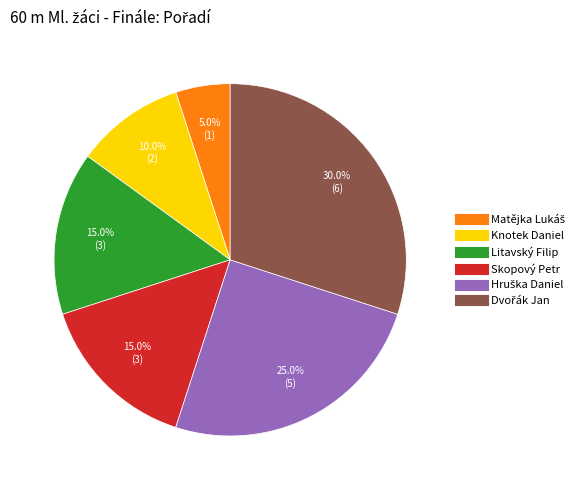

Is the sum of Knotek Daniel and Skopový Petr greater than half?

No